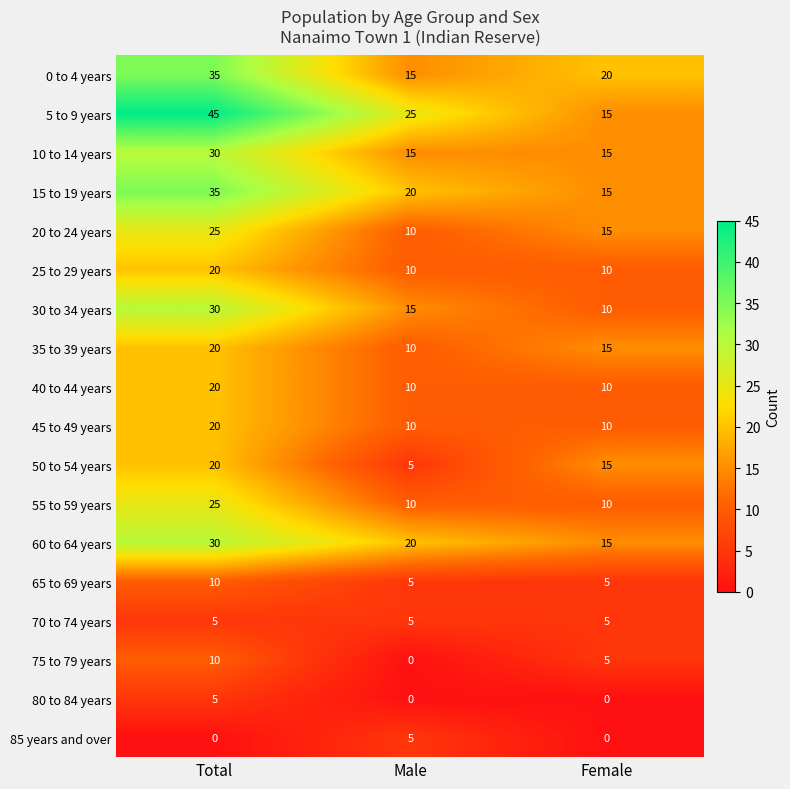

Which category has the highest value in the 60 to 64 years series?

Total